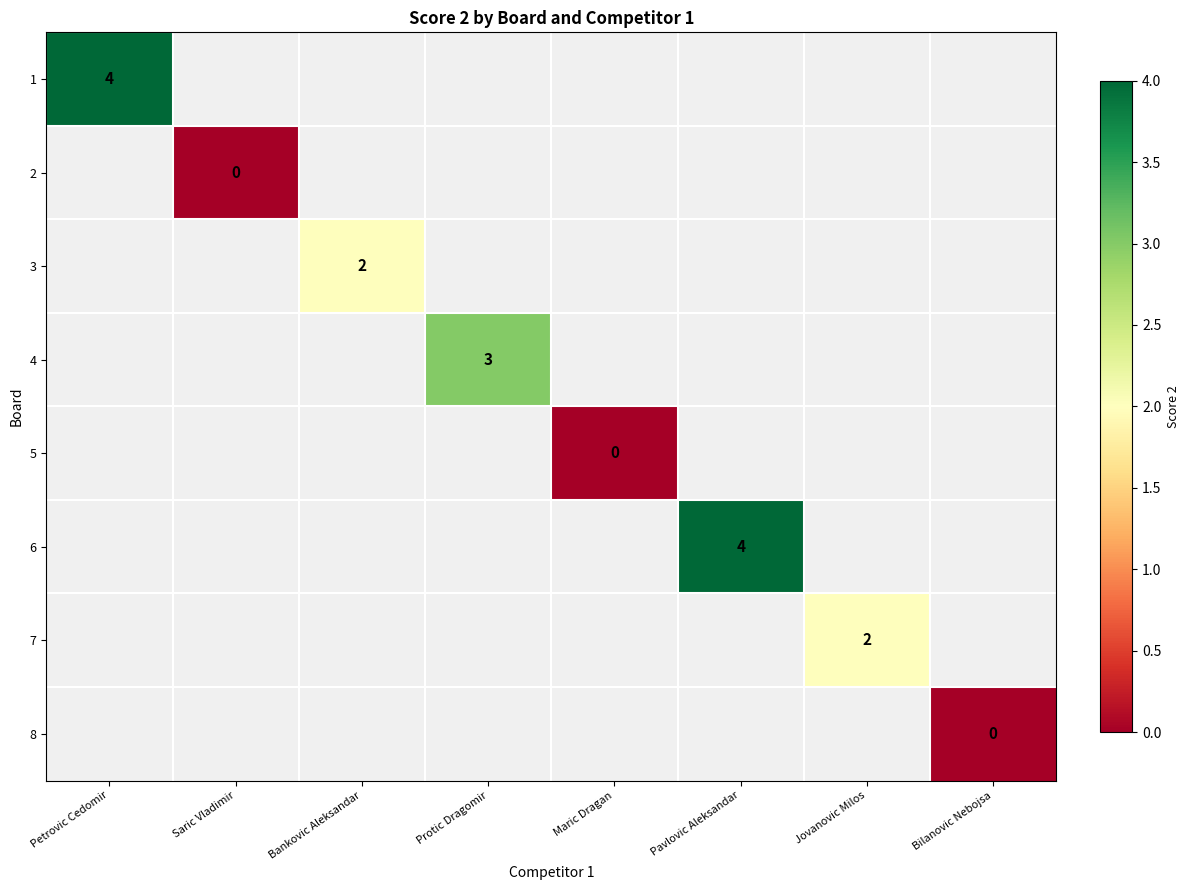

How many data points does each series have?

8